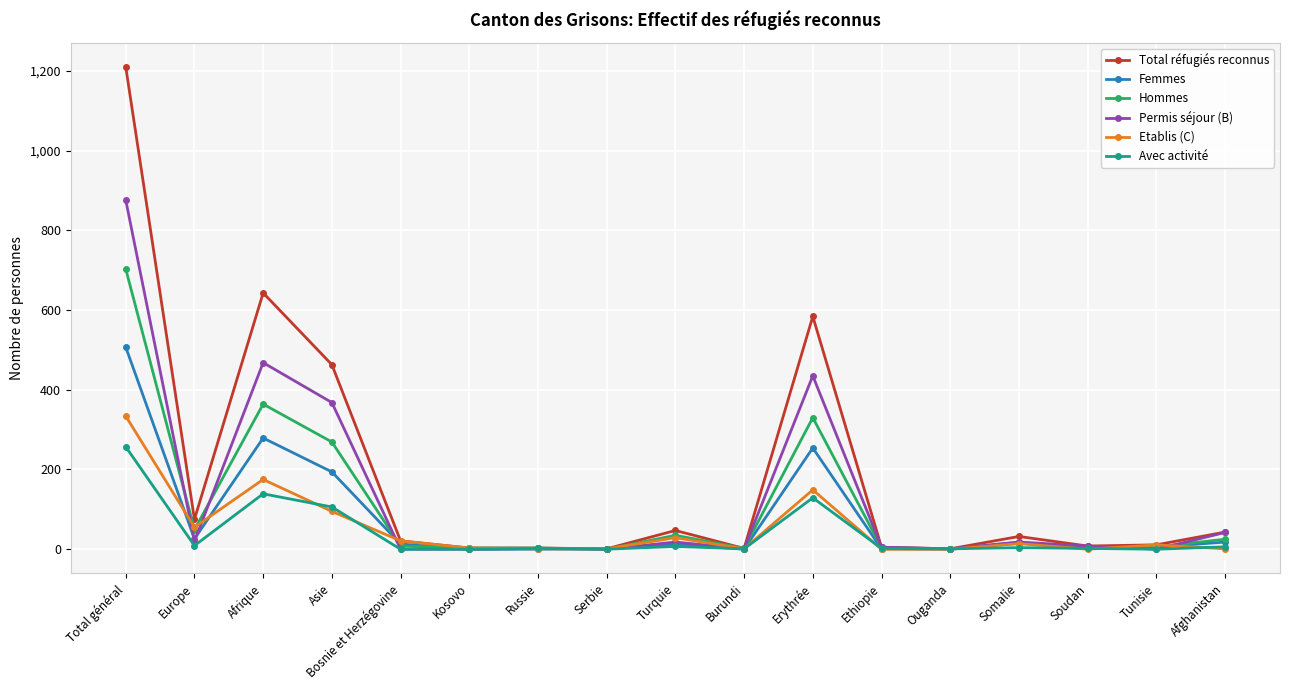

Which series has the largest total across all categories?

Total réfugiés reconnus